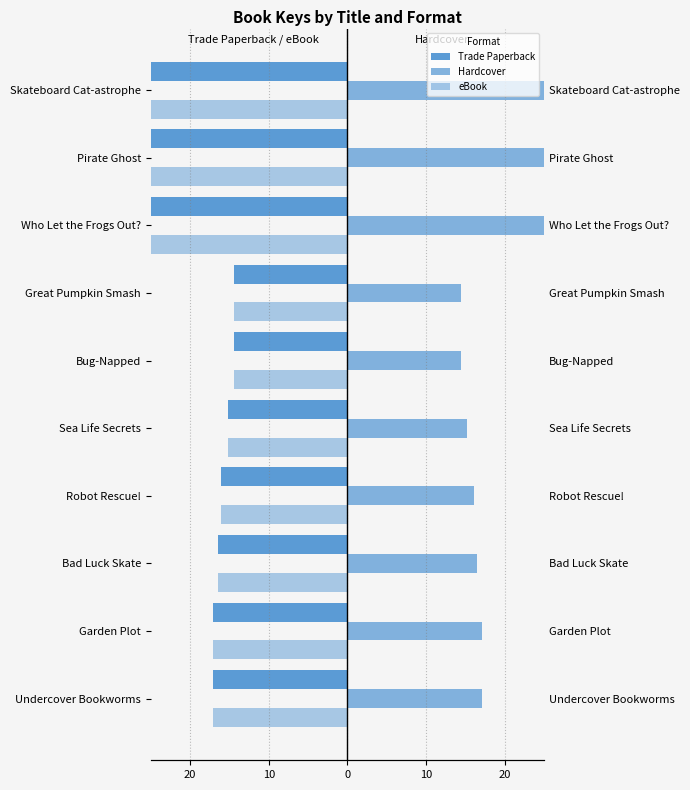

Reading left to right, list all the values displayed in this chart.

Trade Paperback: -17.0	-17.0	-16.4	-16.1	-15.1	-14.4	-14.4	-214.2	-211.2	-211.2
Hardcover: 17.0	17.0	16.4	16.1	15.1	14.4	14.4	214.2	211.2	211.2
eBook: -17.0	-17.0	-16.4	-16.1	-15.1	-14.4	-14.4	-214.2	-211.2	-211.2